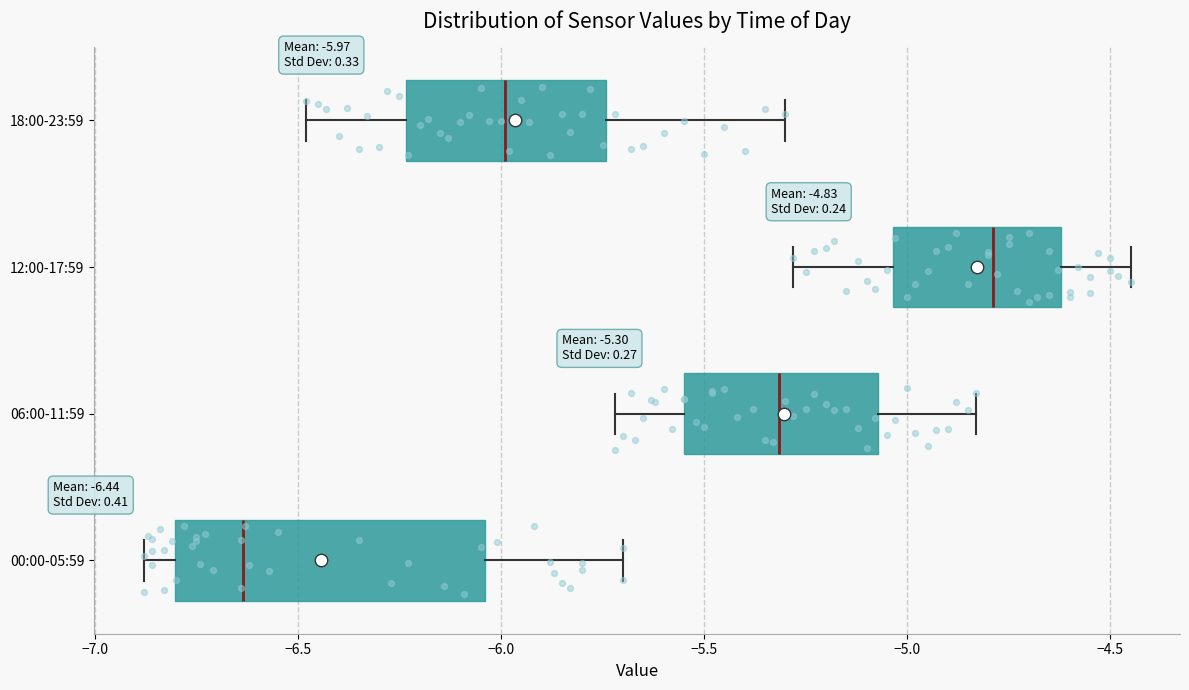

Which box is the widest, from its left edge to its right edge?

00:00-05:59